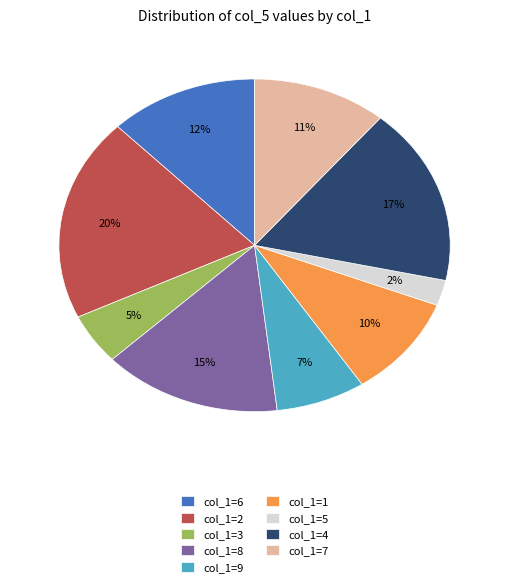

How many segments does this pie chart have?

9